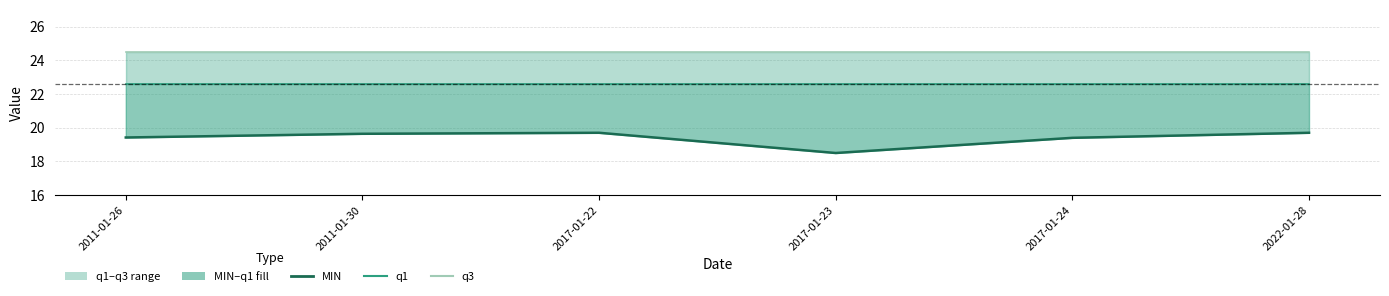

Reading left to right, what are all the values shown in this chart?

MIN: 2011-01-26=19.4	2011-01-30=19.6	2017-01-22=19.7	2017-01-23=18.5	2017-01-24=19.4	2022-01-28=19.7
q1: 2011-01-26=22.6	2011-01-30=22.6	2017-01-22=22.6	2017-01-23=22.6	2017-01-24=22.6	2022-01-28=22.6
q3: 2011-01-26=24.5	2011-01-30=24.5	2017-01-22=24.5	2017-01-23=24.5	2017-01-24=24.5	2022-01-28=24.5